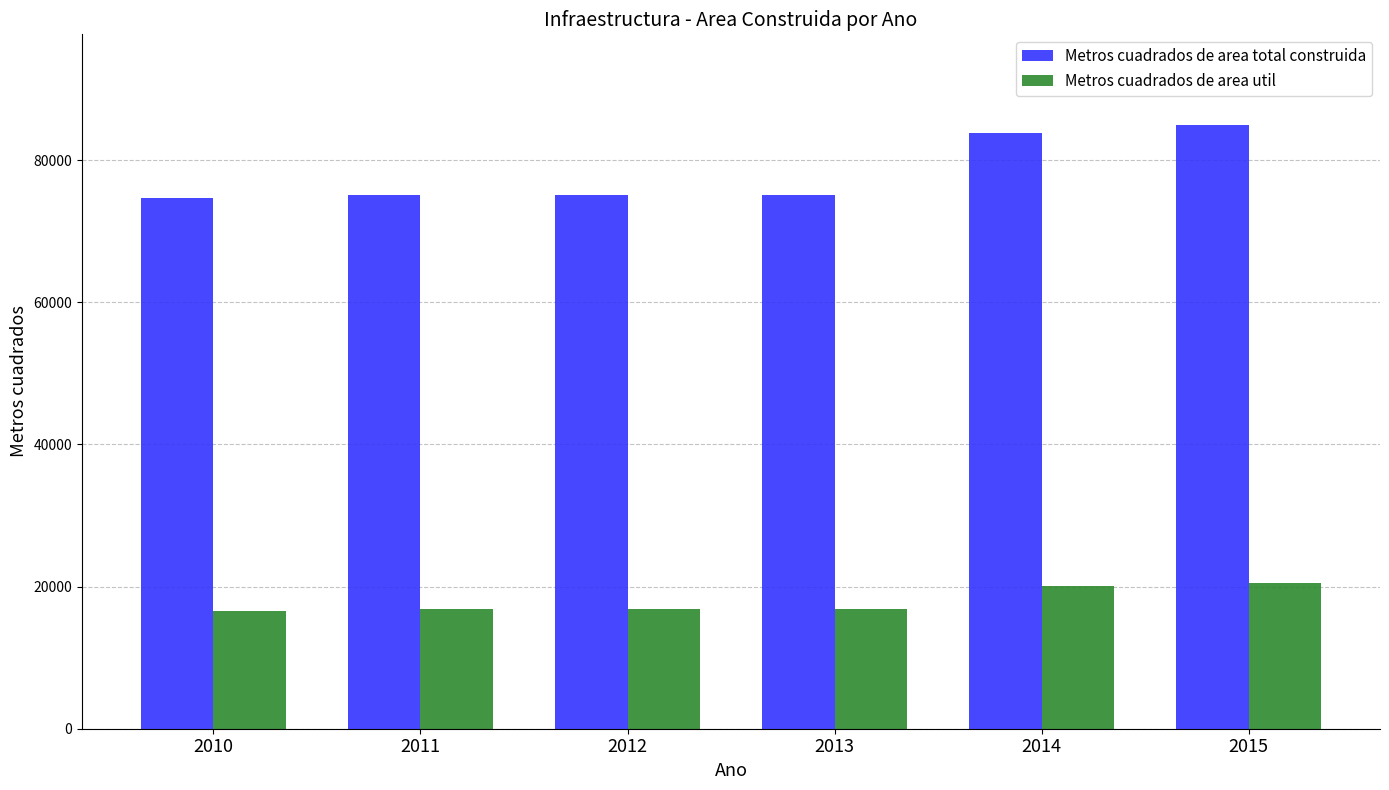

How many data points in Metros cuadrados de area util are above 16826?

5